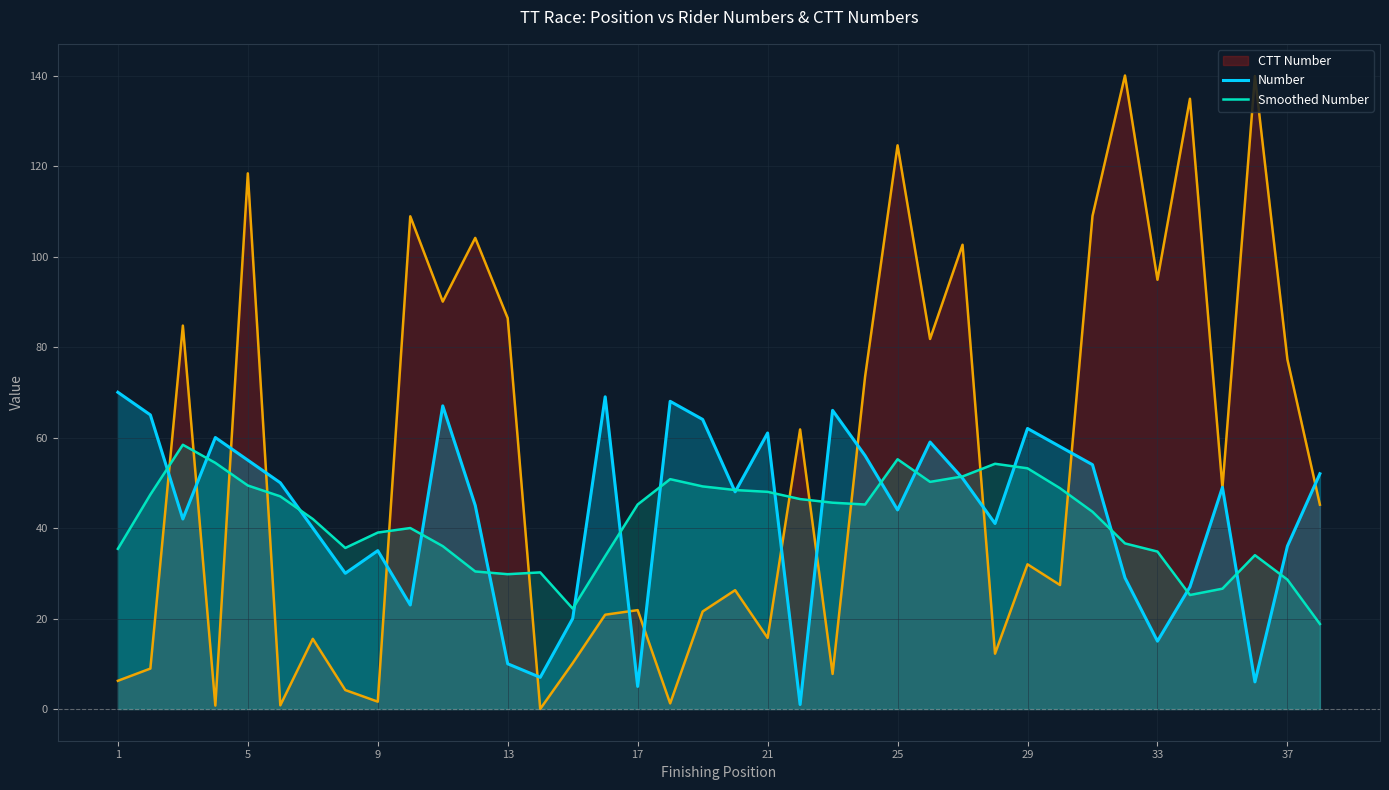

Which series has the widest spread of values?

CTT Number